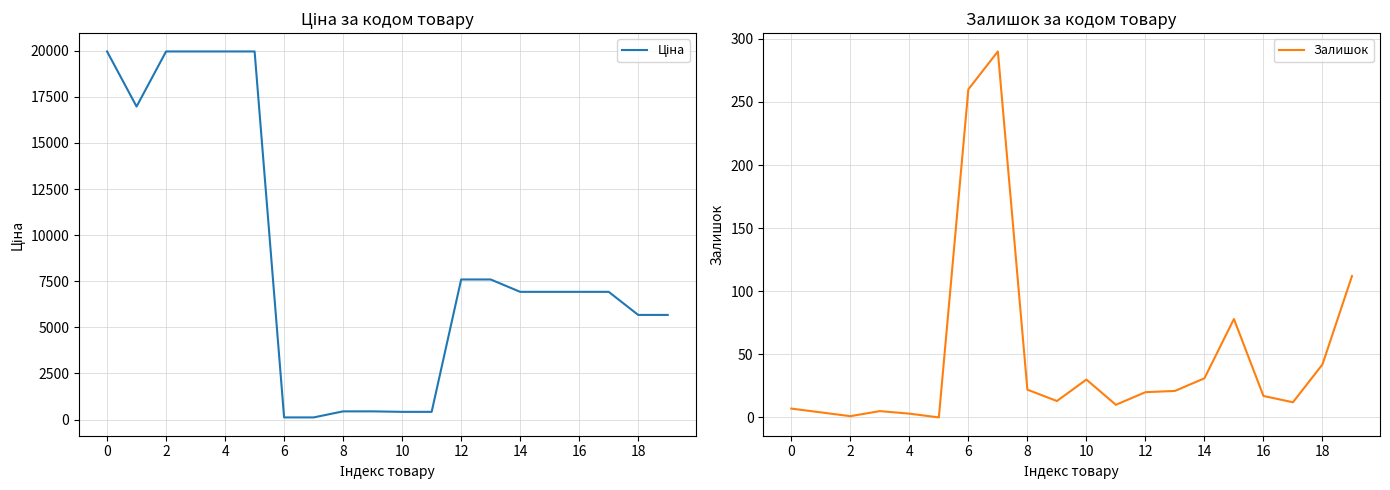

What is the highest value of the Ціна series?

19964.2